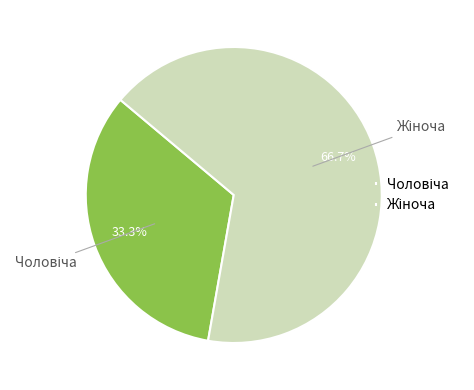

Is there a majority slice in this chart?

Yes